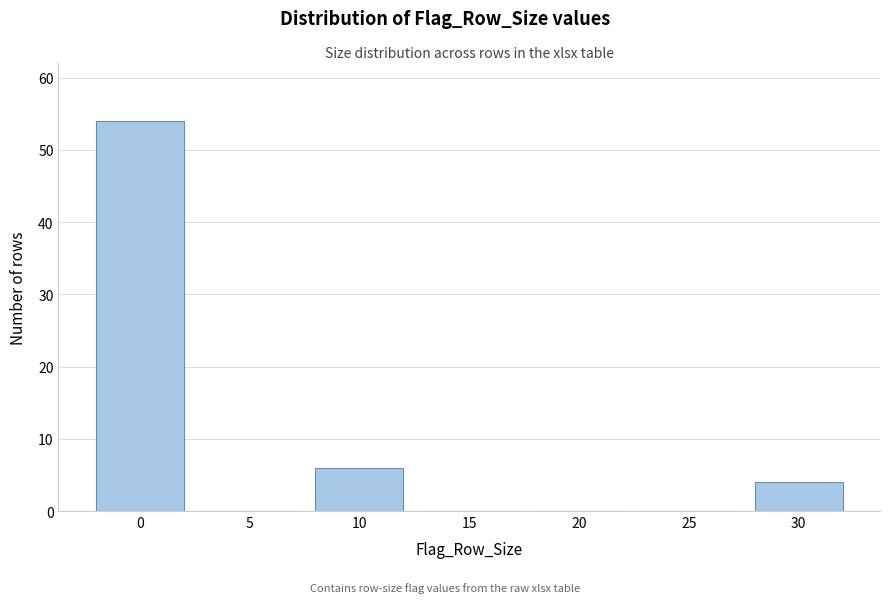

Reading left to right, what are all the values shown in this chart?

0=54	5=0	10=6	15=0	20=0	25=0	30=4